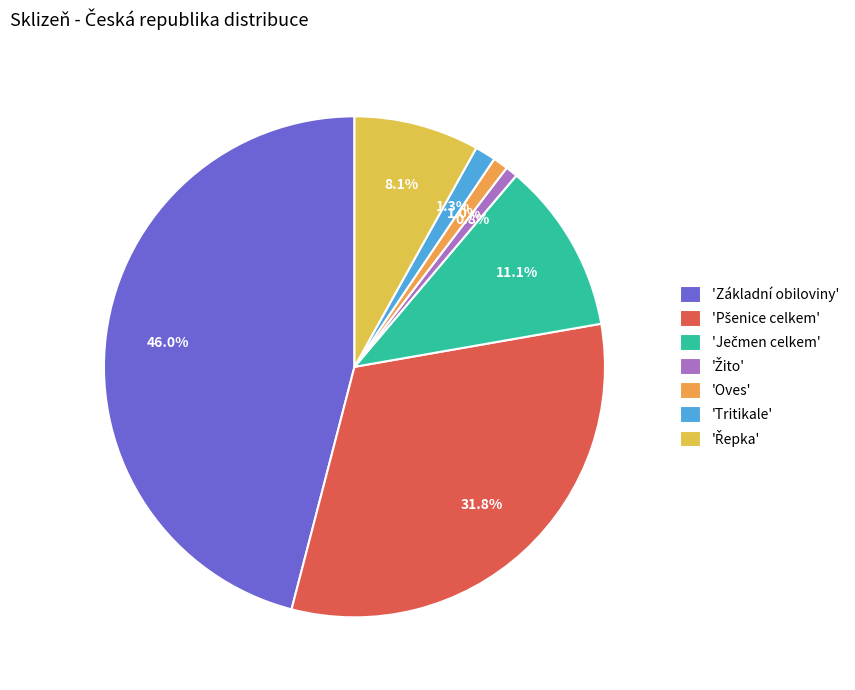

How many segments does this pie chart have?

7